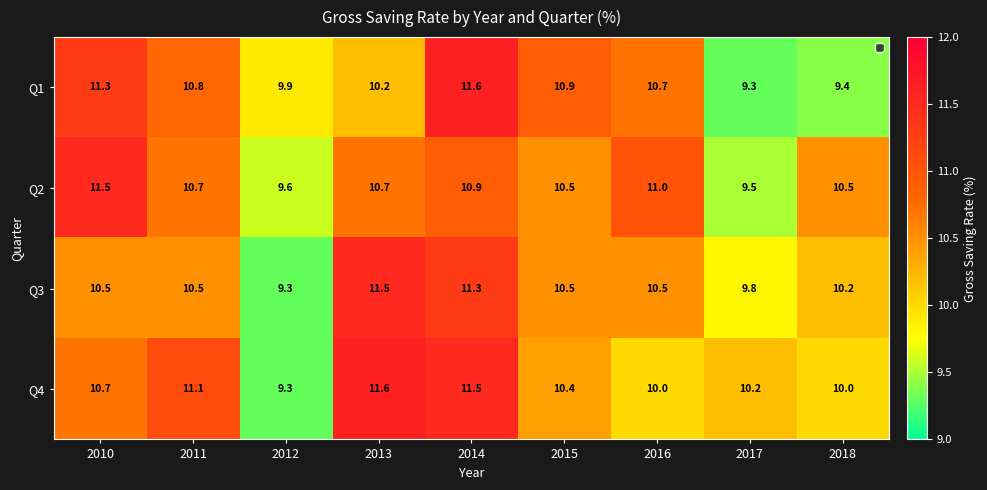

What is the maximum value for Q4?

11.6